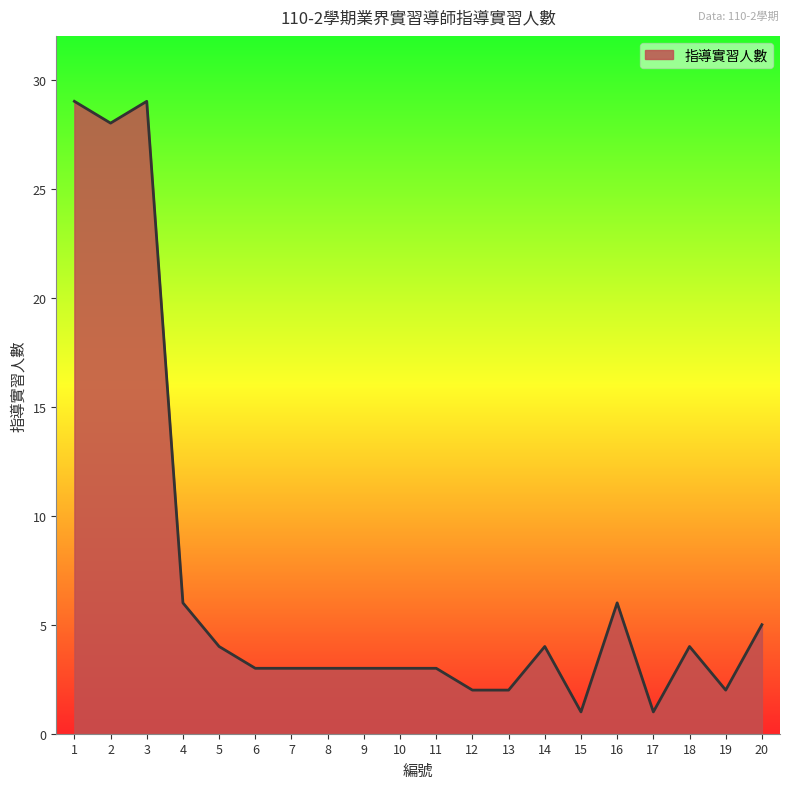

The chart shows a value of 3 at 12. True or false?

False